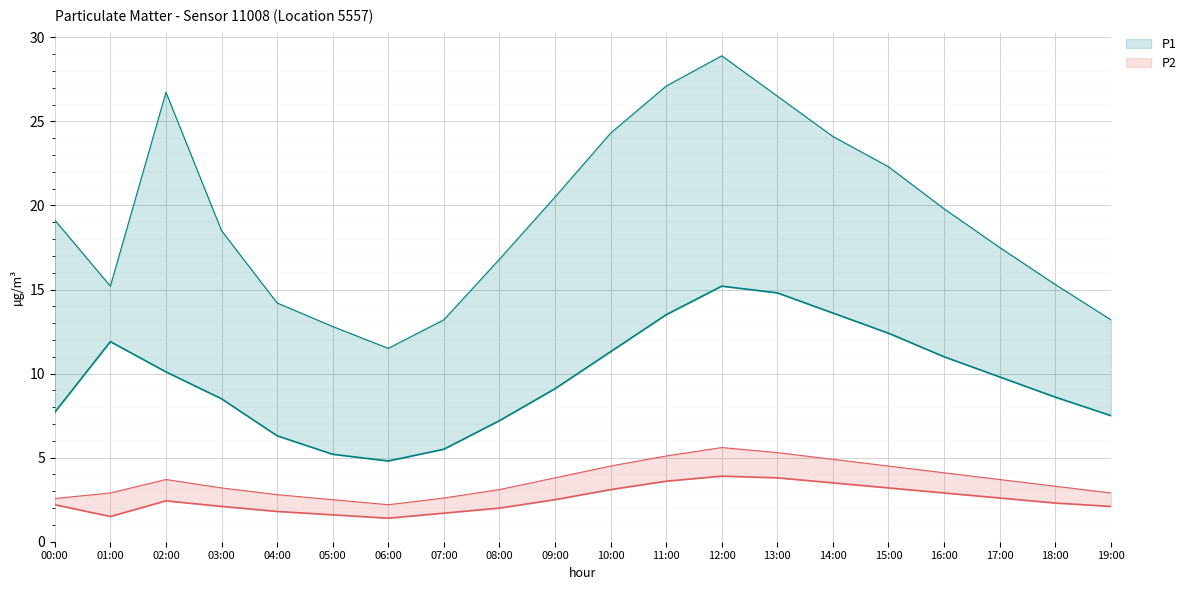

The P2 series shows 0.7 at 03:00. True or false?

False